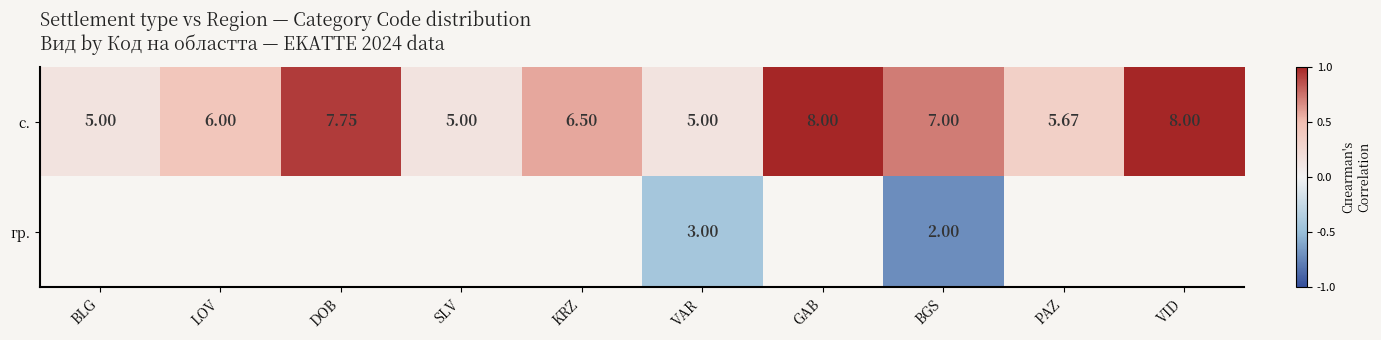

Where is с. nearest to the value 6?

LOV